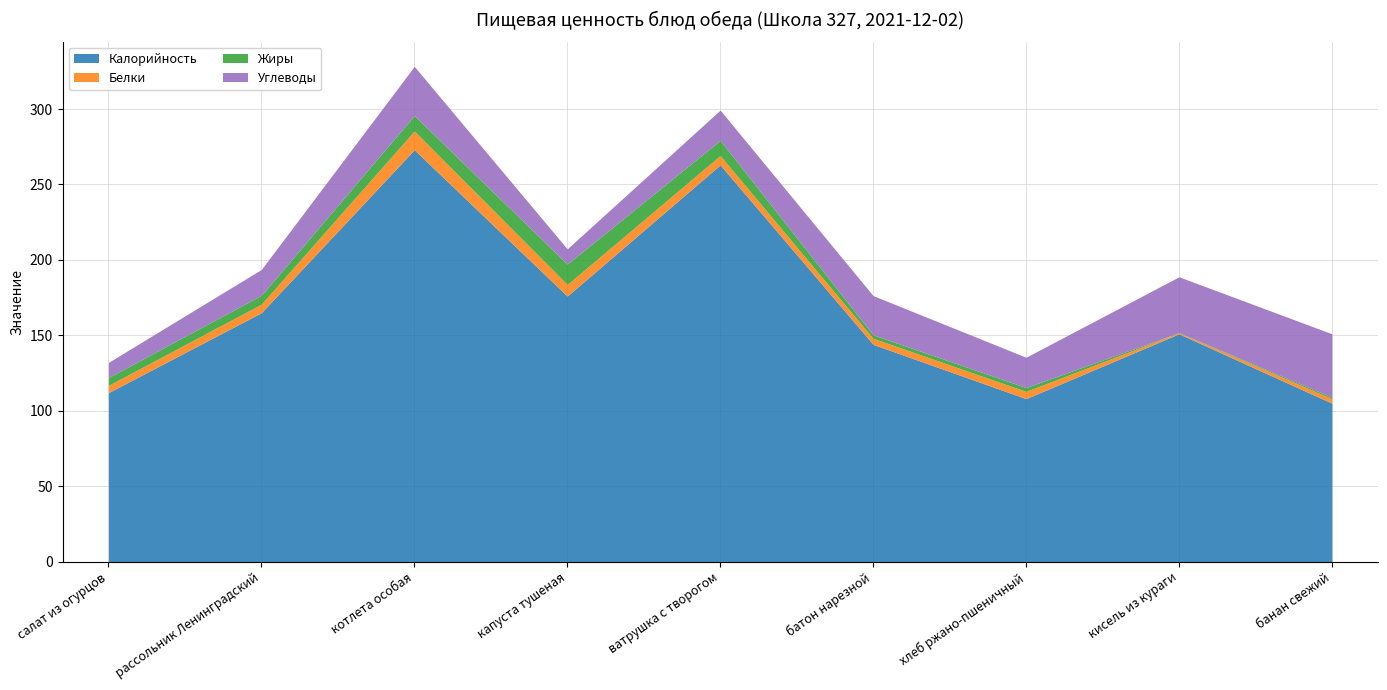

How many values in the Углеводы series are below 20?

3